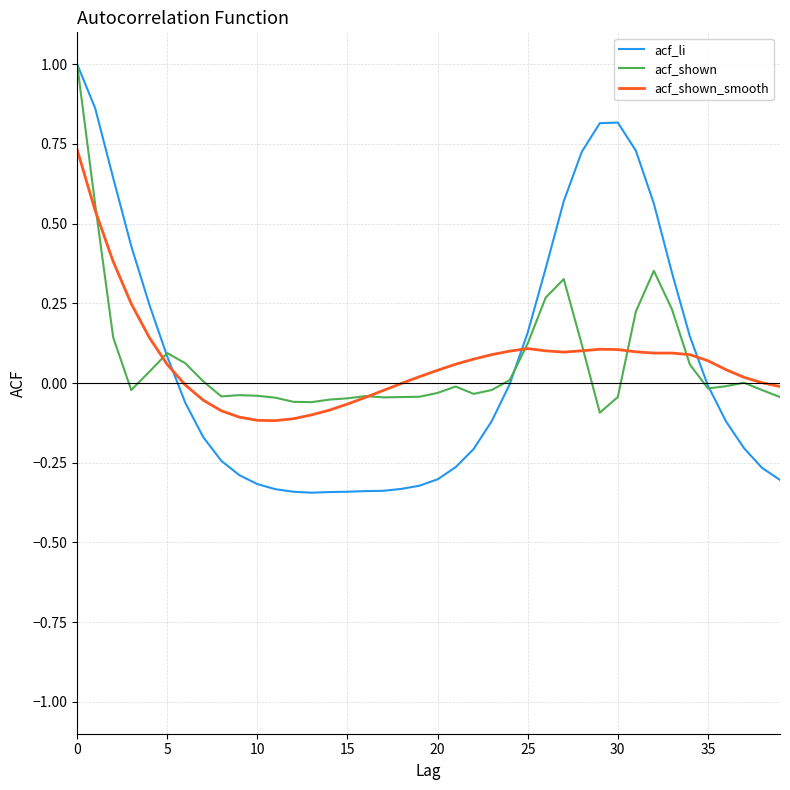

What is the greatest value displayed?

1.0